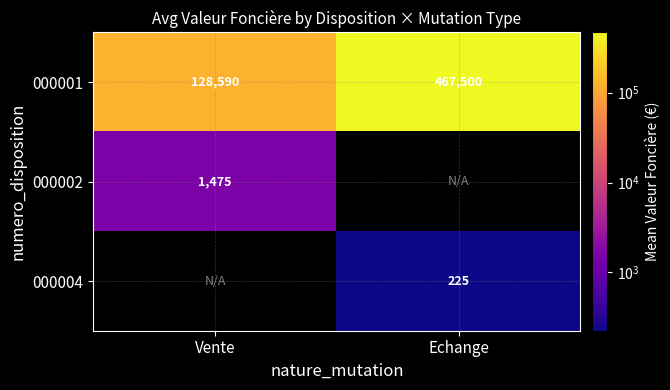

List the labels in order of 000001 value, smallest first.

Vente, Echange